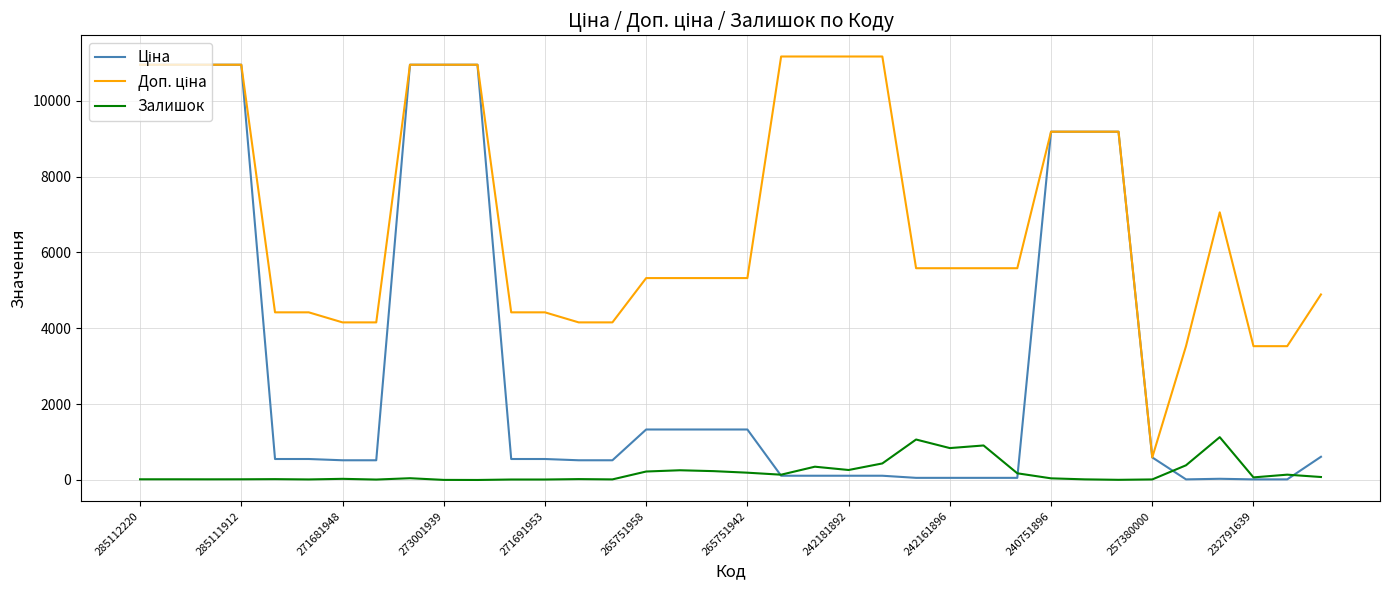

How many series are shown in this chart?

3